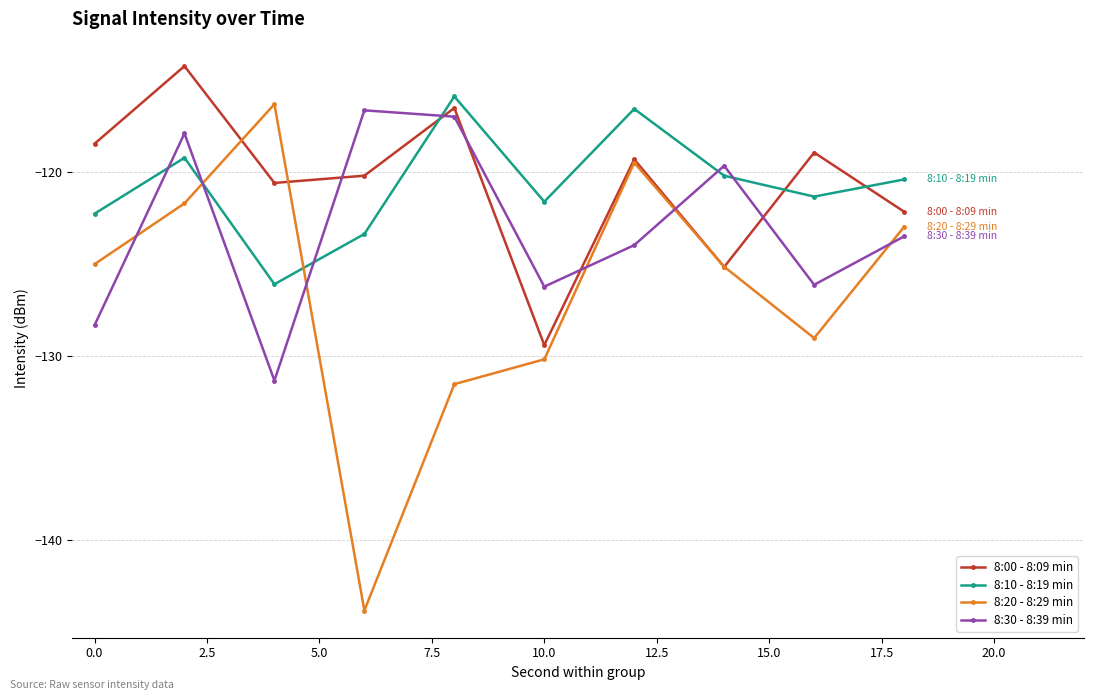

What are all the series names shown in the legend?

8:00 - 8:09 min, 8:10 - 8:19 min, 8:20 - 8:29 min, 8:30 - 8:39 min